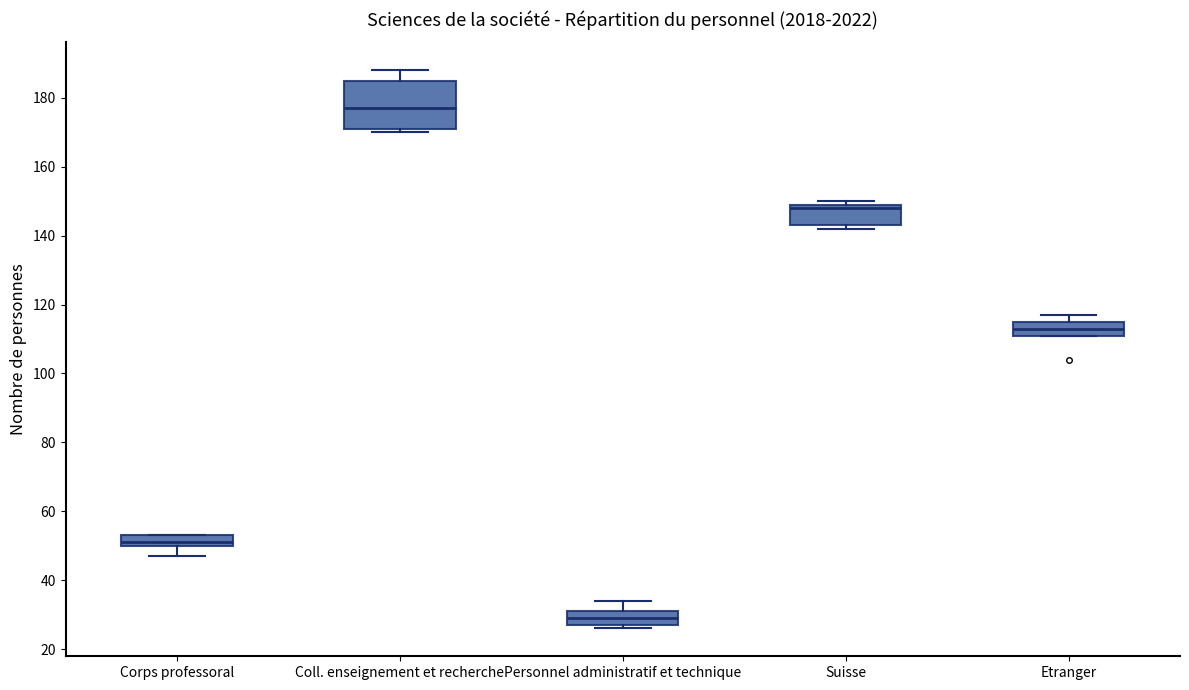

Which box has the lowest median line?

Personnel administratif et technique